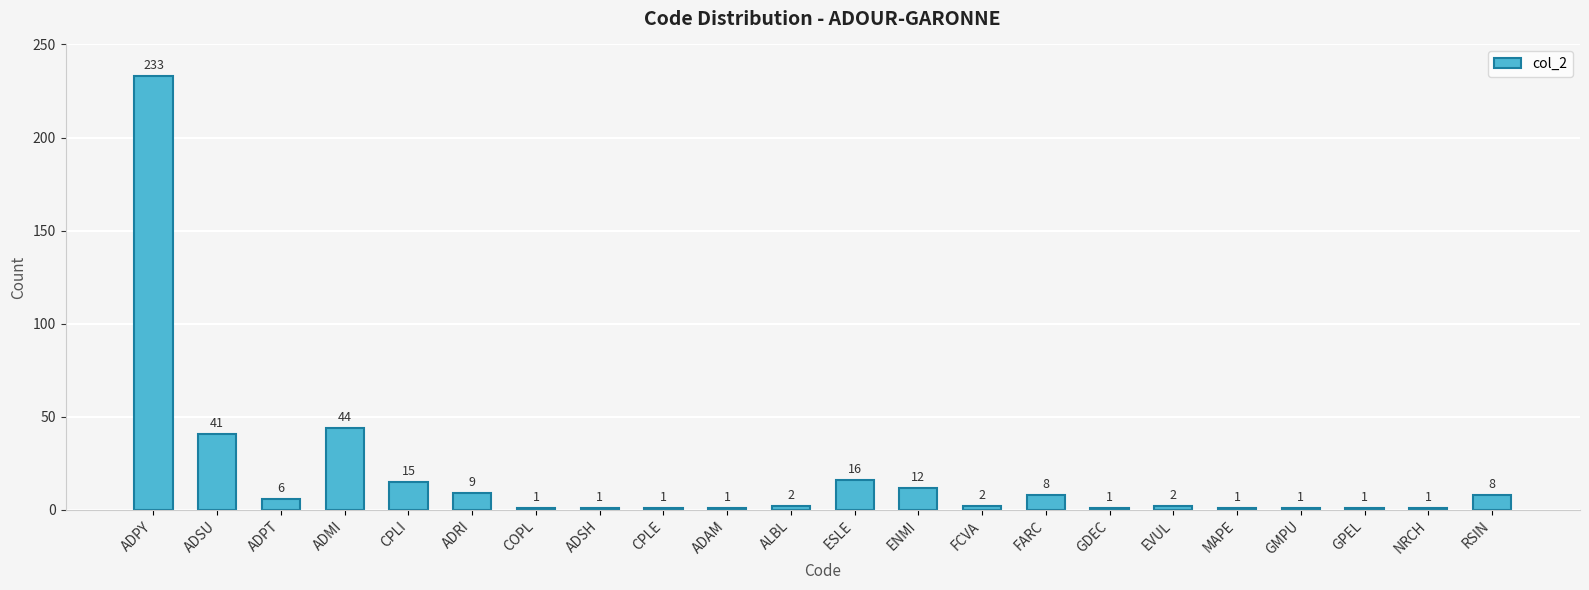

The value at GMPU is 1. True or false?

True